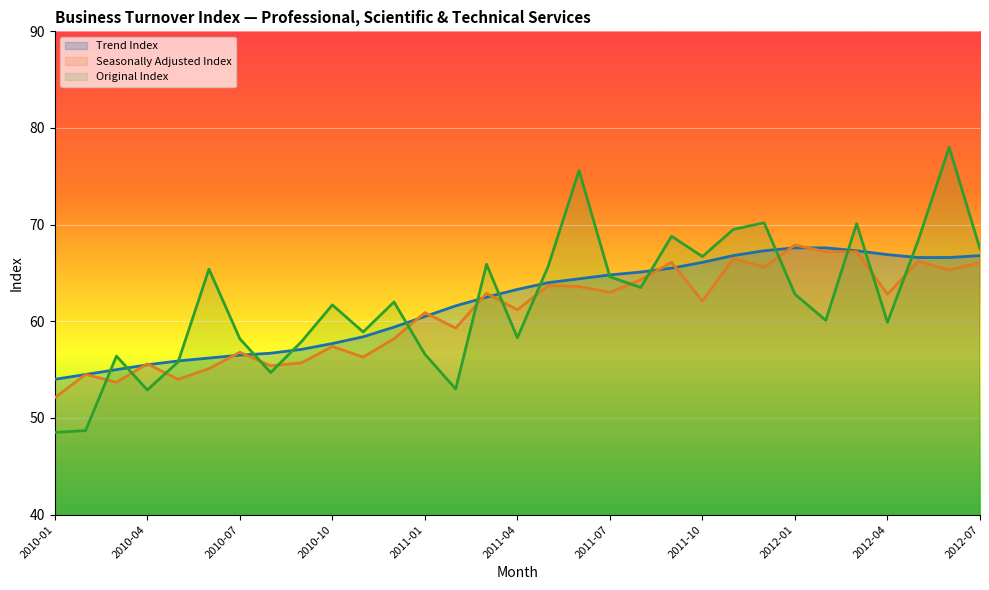

List the labels in order of Trend Index value, smallest first.

2010-01, 2010-02, 2010-03, 2010-04, 2010-05, 2010-06, 2010-07, 2010-08, 2010-09, 2010-10, 2010-11, 2010-12, 2011-01, 2011-02, 2011-03, 2011-04, 2011-05, 2011-06, 2011-07, 2011-08, 2011-09, 2011-10, 2012-05, 2012-06, 2011-11, 2012-07, 2012-04, 2011-12, 2012-03, 2012-01, 2012-02